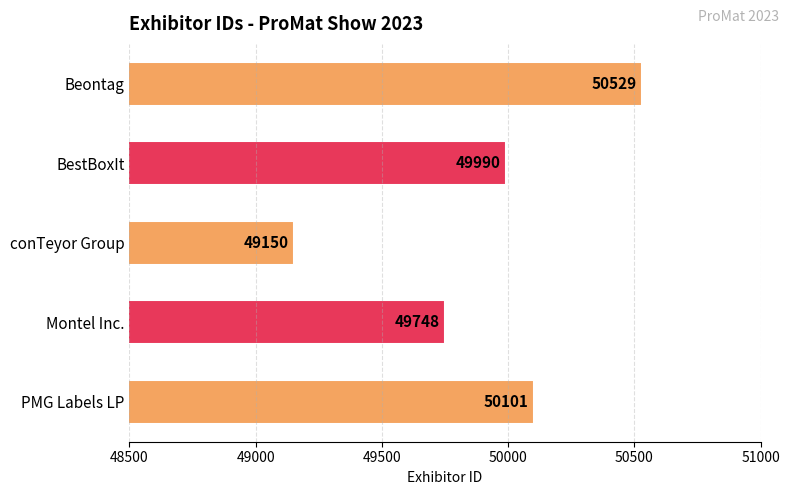

What is the change in value from BestBoxIt to conTeyor Group?

-840